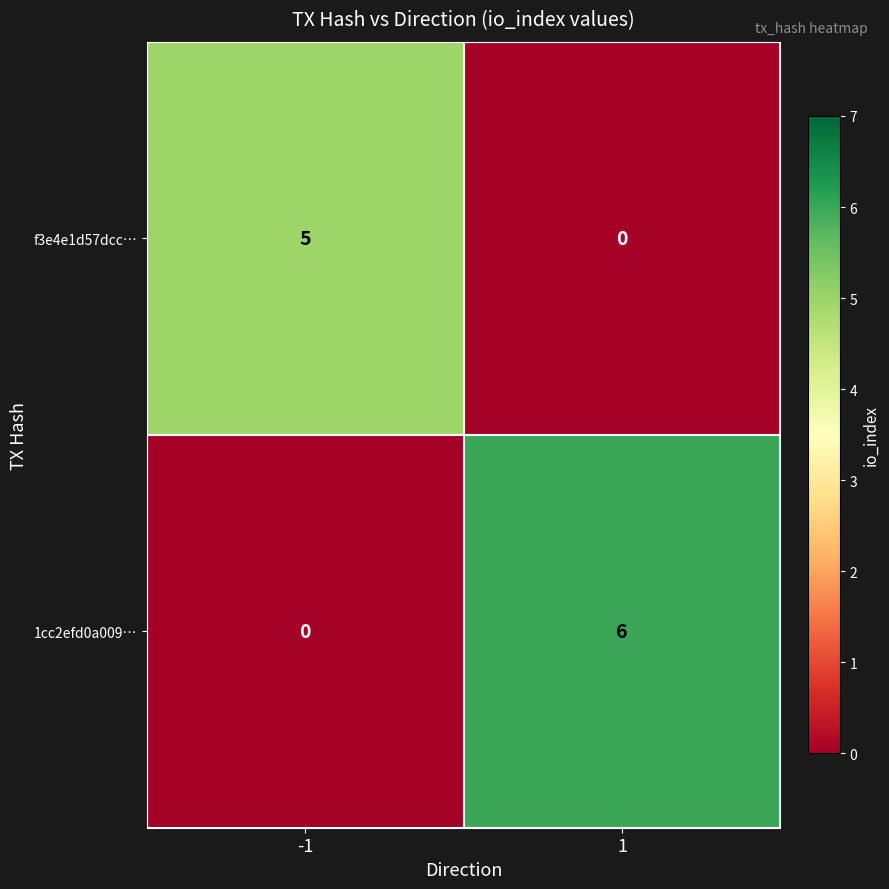

Which series has the widest spread of values?

1cc2efd0a009…